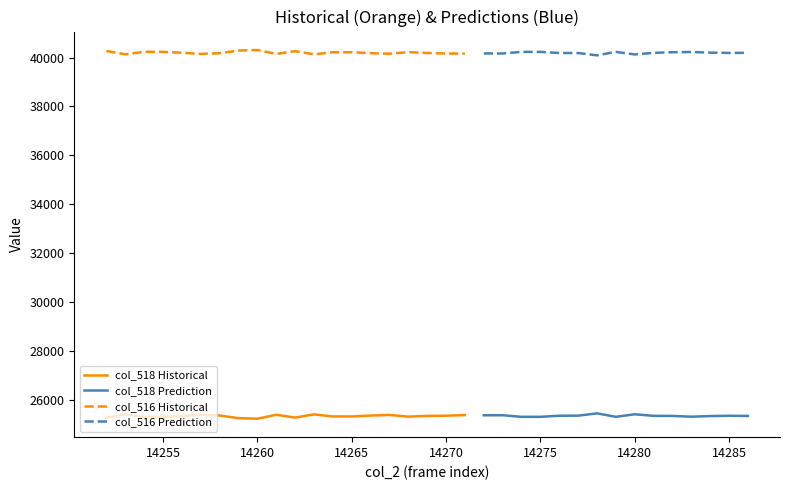

The value of col_516 at 14255 is 13524. True or false?

False